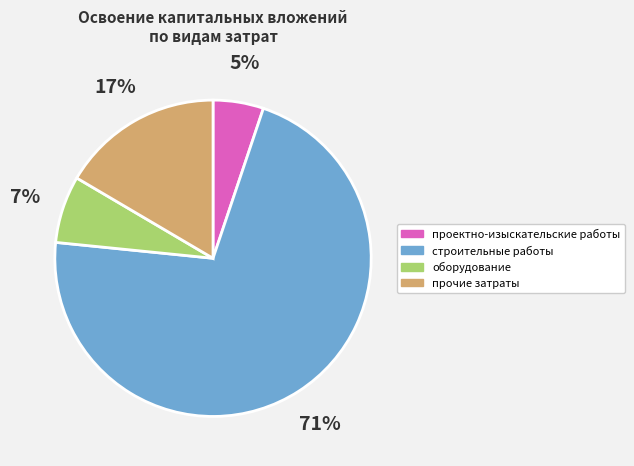

Which category has the smallest portion of the pie?

проектно-изыскательские работы